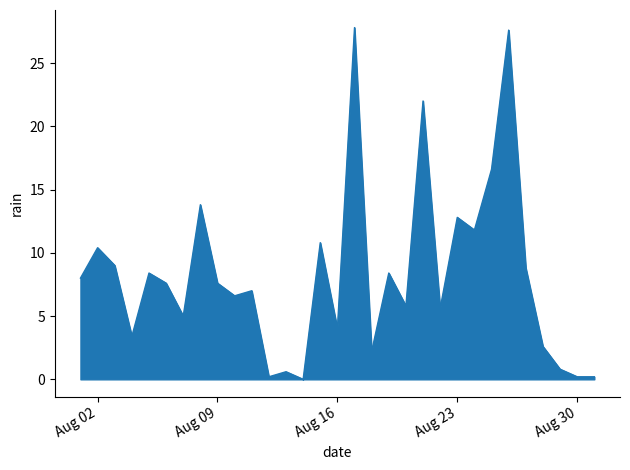

What is the maximum value shown in the chart?

27.8